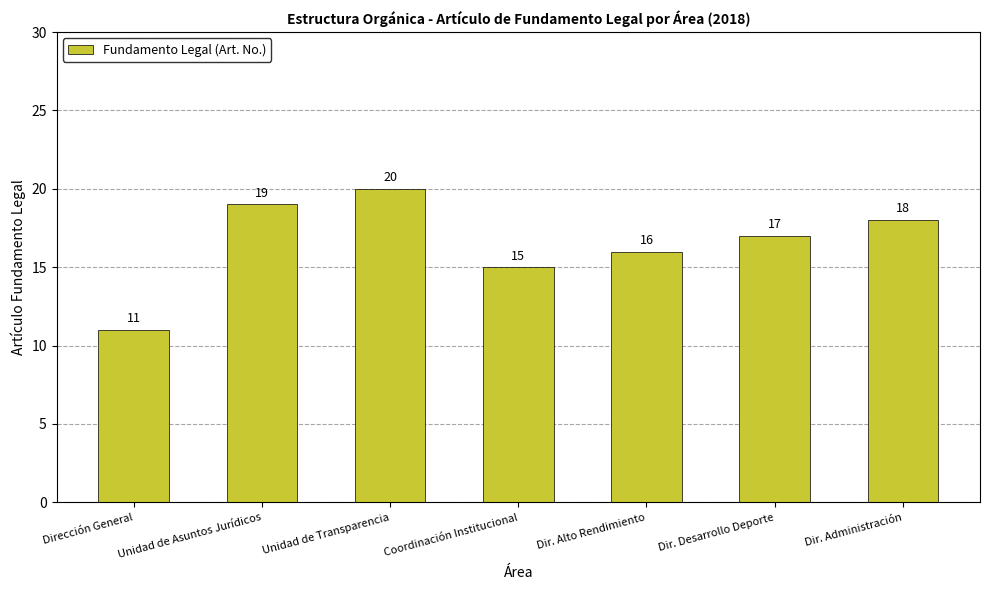

What is the difference between the maximum and second lowest values?

5